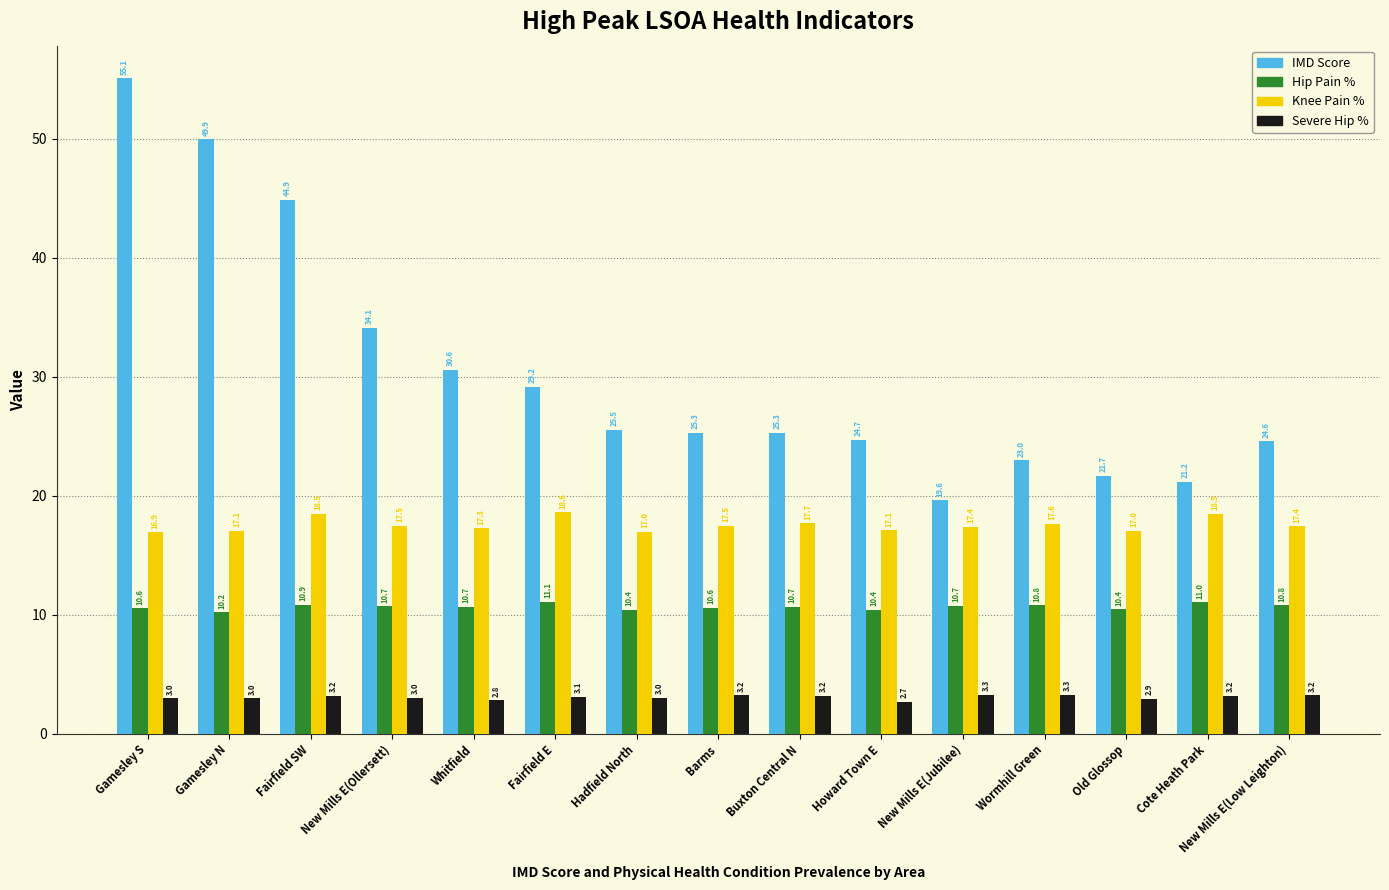

At how many categories does at least one series exceed 45?

2